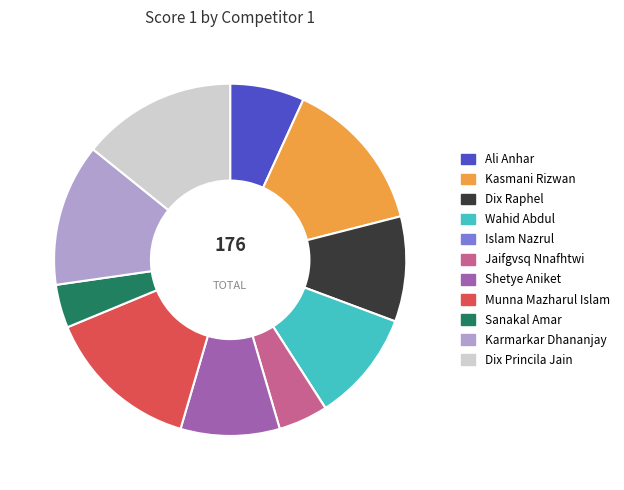

Does Ali Anhar account for over 50% of the chart?

No